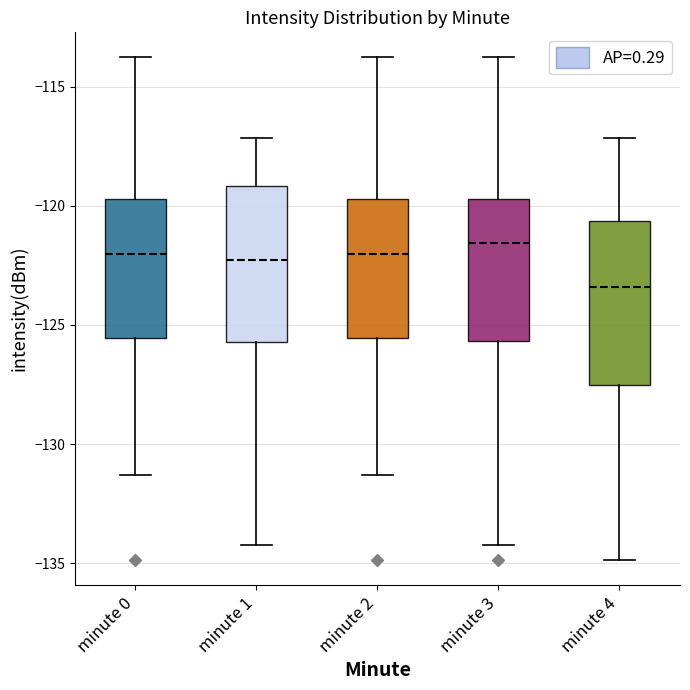

Reading left to right, transcribe this box plot: for each box, give where its median line is, the range the box spans, and where its two whiskers end, as read against the y-axis. The values are not printed on the chart, so give them approximately, as read against the axis.

minute 0: median -122.0, box -125.5 to -119.5, whiskers -131.5 to -114.0
minute 1: median -122.5, box -125.5 to -119.0, whiskers -134.0 to -117.0
minute 2: median -122.0, box -125.5 to -119.5, whiskers -131.5 to -114.0
minute 3: median -121.5, box -125.5 to -119.5, whiskers -134.0 to -114.0
minute 4: median -123.5, box -127.5 to -120.5, whiskers -135.0 to -117.0